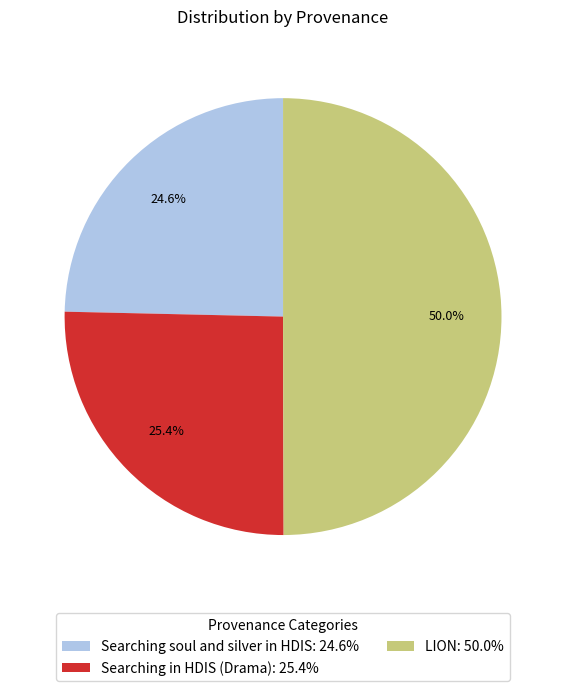

Between Searching in HDIS (Drama) and Searching soul and silver in HDIS, which is larger?

Searching in HDIS (Drama)